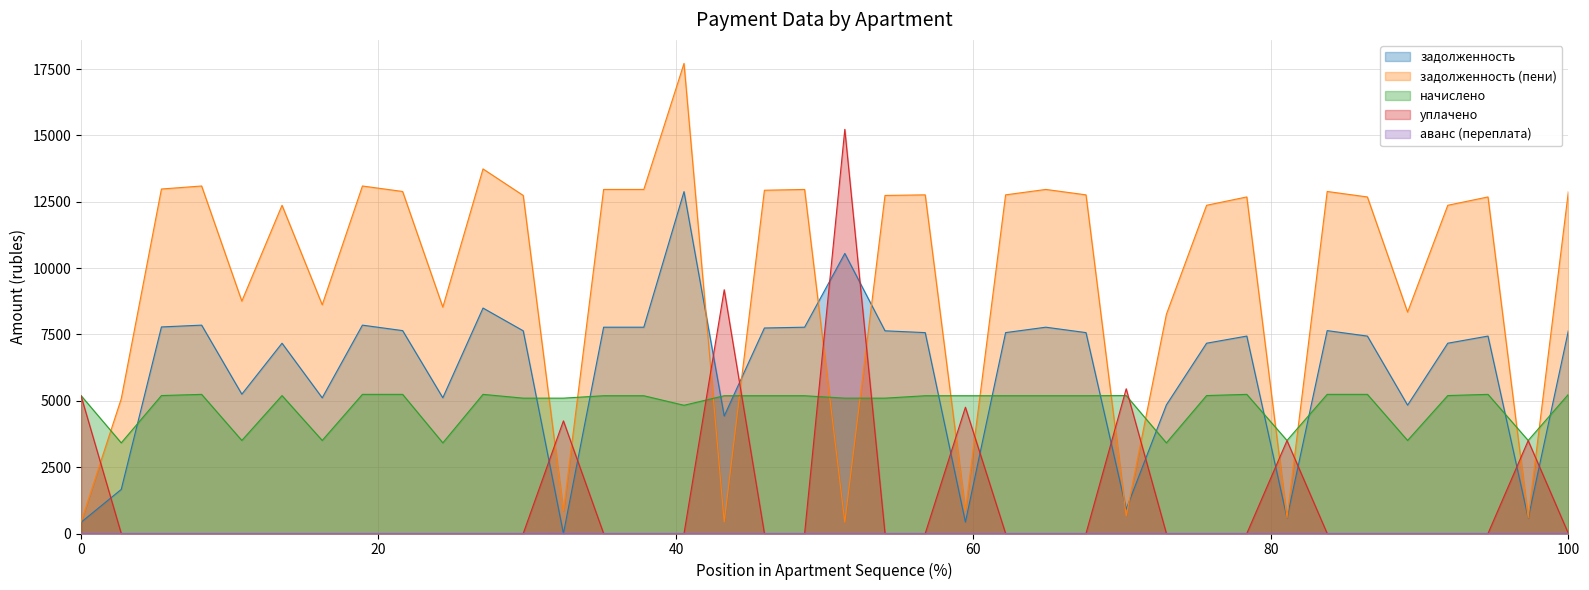

What is the sum of all уплачено values?

51056.1